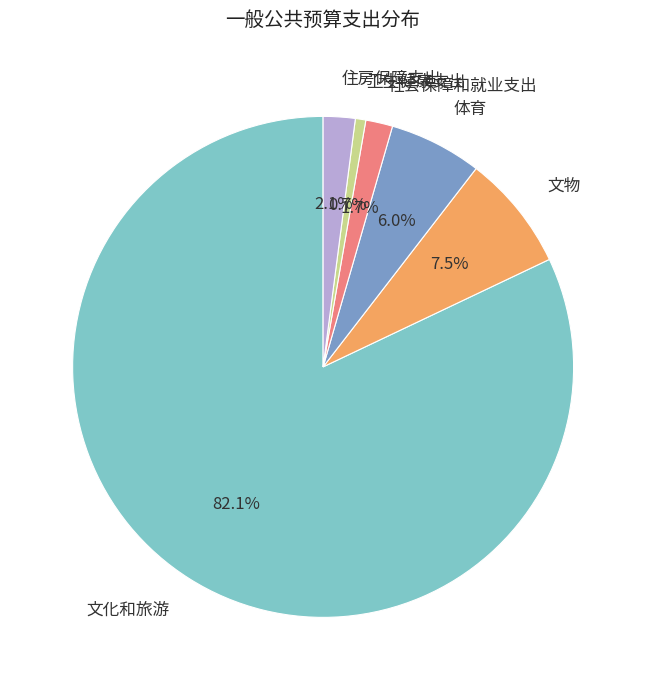

To the nearest percent, what is the difference between the 住房保障支出 and 卫生健康支出 slice percentages?

1%